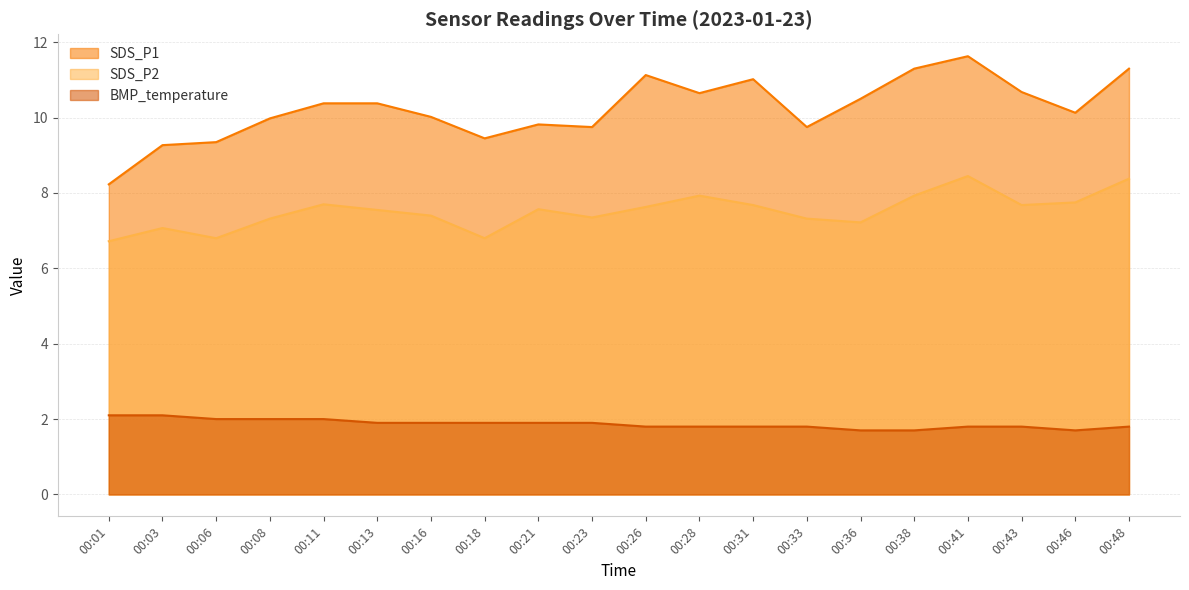

What is the maximum value for BMP_temperature?

2.1